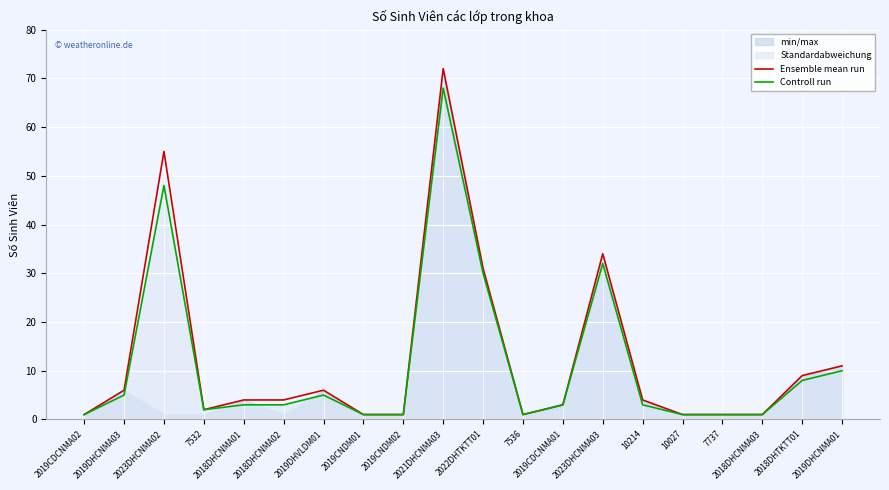

Is this an area chart (filled region under the line)?

No